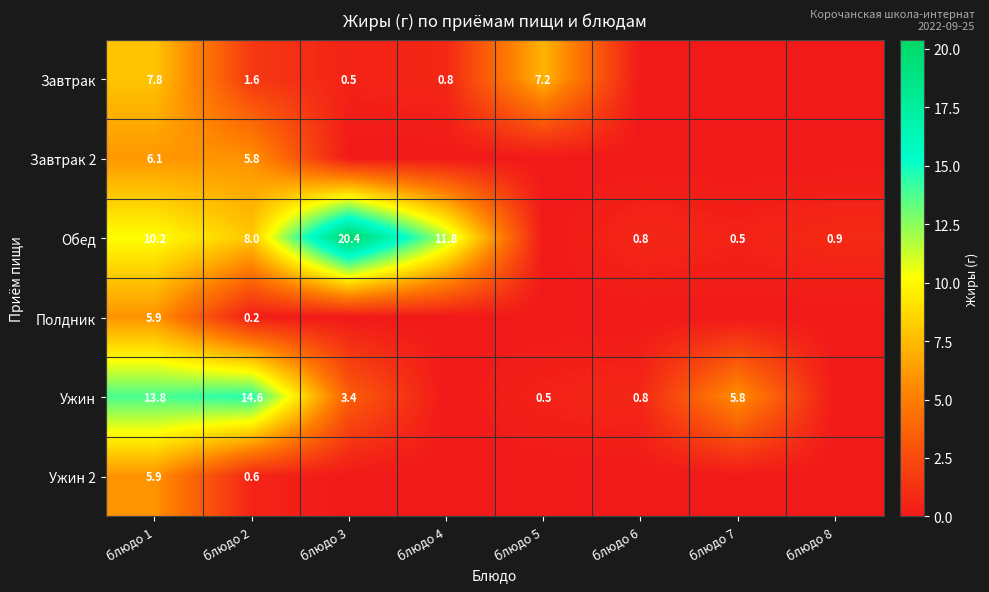

Between блюдо 8 and блюдо 7, which is larger?

блюдо 8